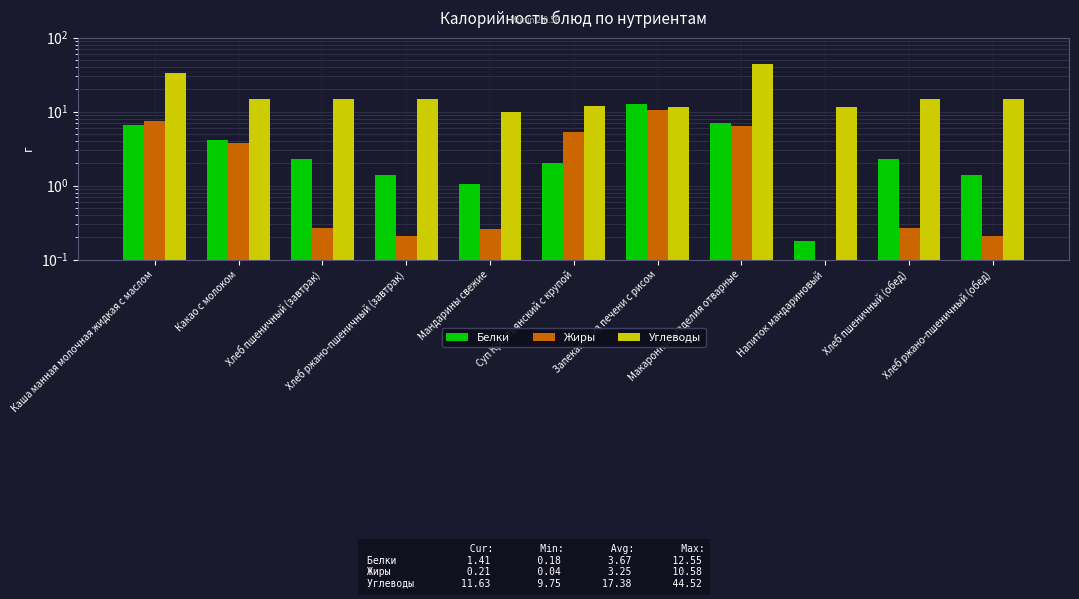

Rank the categories by Белки value from highest to lowest.

Запеканка из печени с рисом, Макаронные изделия отварные, Каша манная молочная жидкая с маслом, Какао с молоком, Хлеб пшеничный (завтрак), Хлеб пшеничный (обед), Суп Крестьянский с крупой, Хлеб ржано-пшеничный (завтрак), Хлеб ржано-пшеничный (обед), Мандарины свежие, Напиток мандариновый